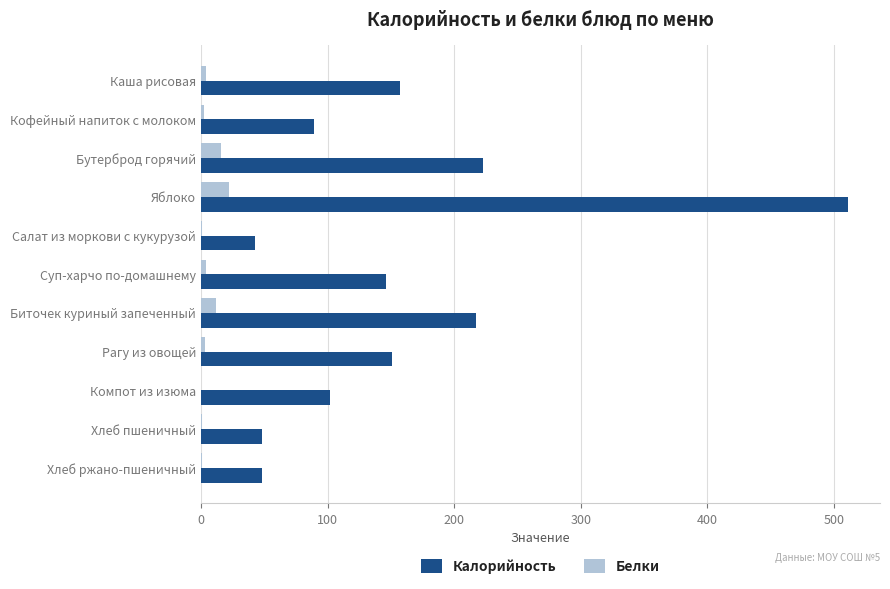

The value of Калорийность at Суп-харчо по-домашнему is 146. True or false?

True